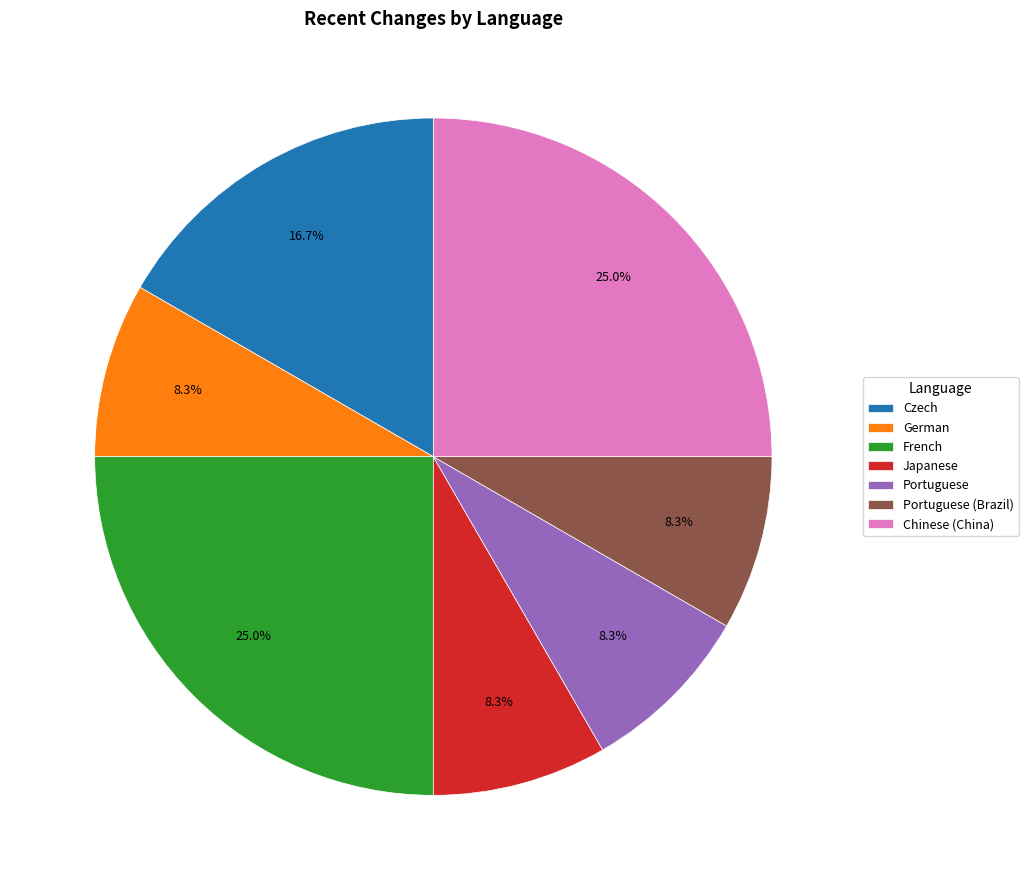

Is there a majority slice in this chart?

No